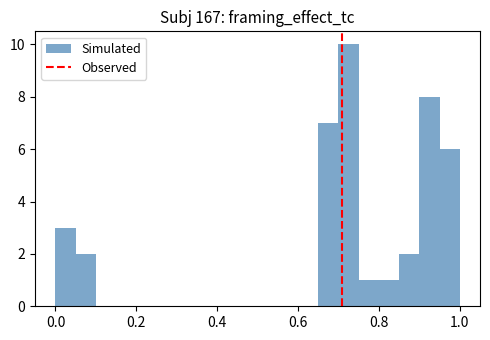

Around what value on the x-axis is the tallest bar? Give the approximate position of its centre, as read against the axis.

0.72